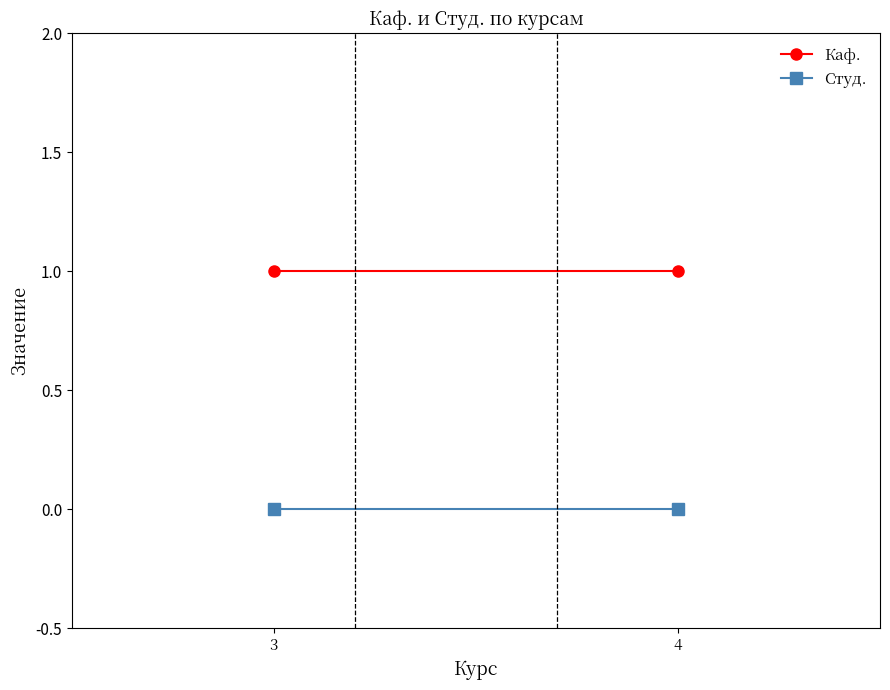

Which series has the largest total across all categories?

Каф.